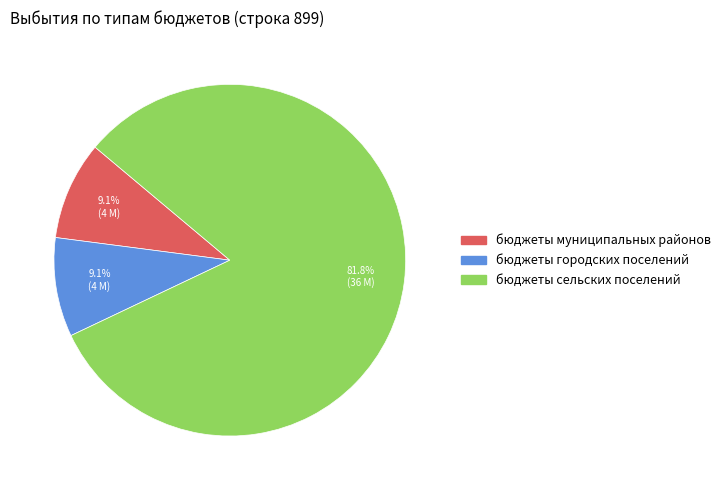

Which category has the biggest portion of the pie?

бюджеты сельских поселений